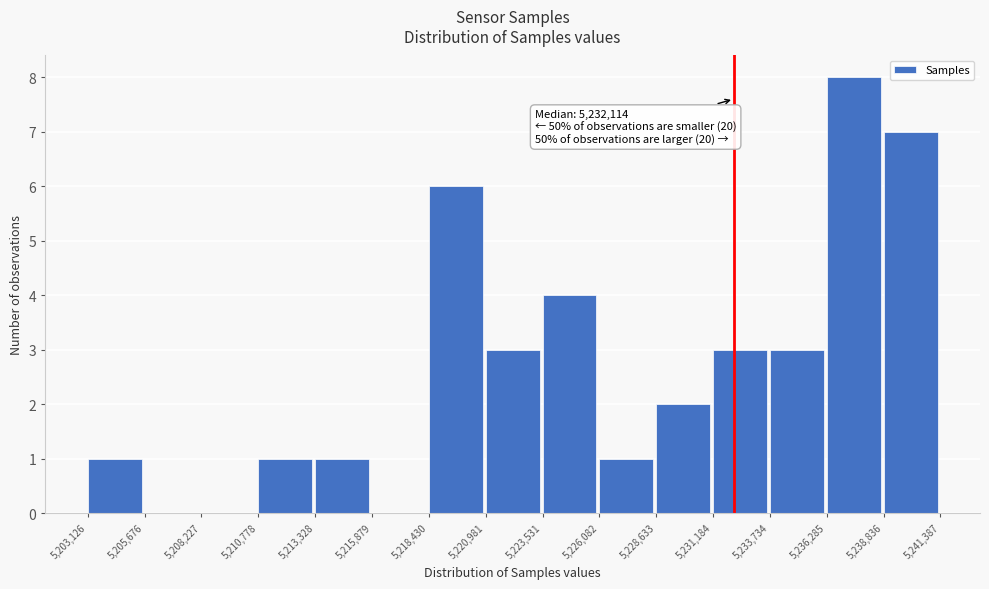

Which range on the x-axis has the tallest bar?

5,236,285 to 5,238,836